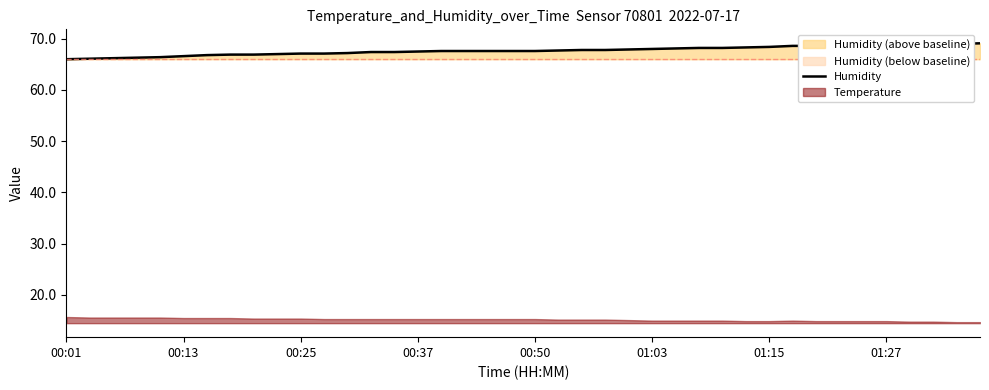

Count the number of values greater than 67.

30